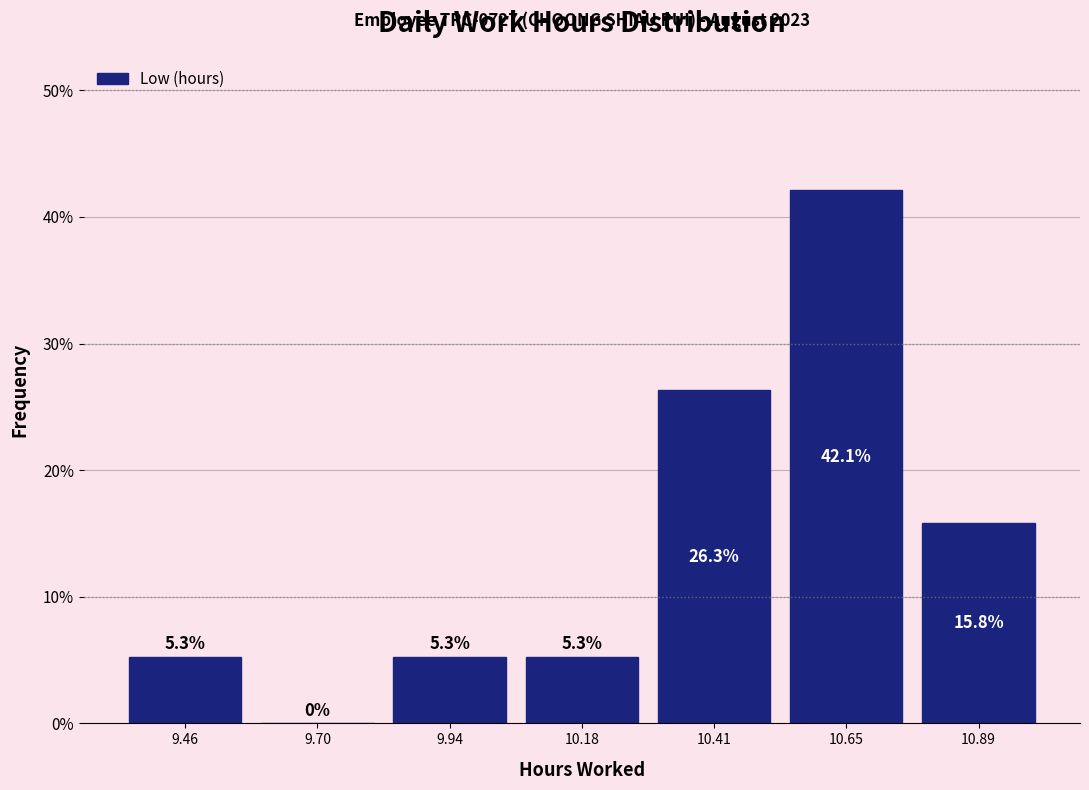

How tall is the bar that spans 9.35 to 9.60 on the x-axis? The bar edges are not printed on the chart, so give them approximately, as read against the axis.

5.3